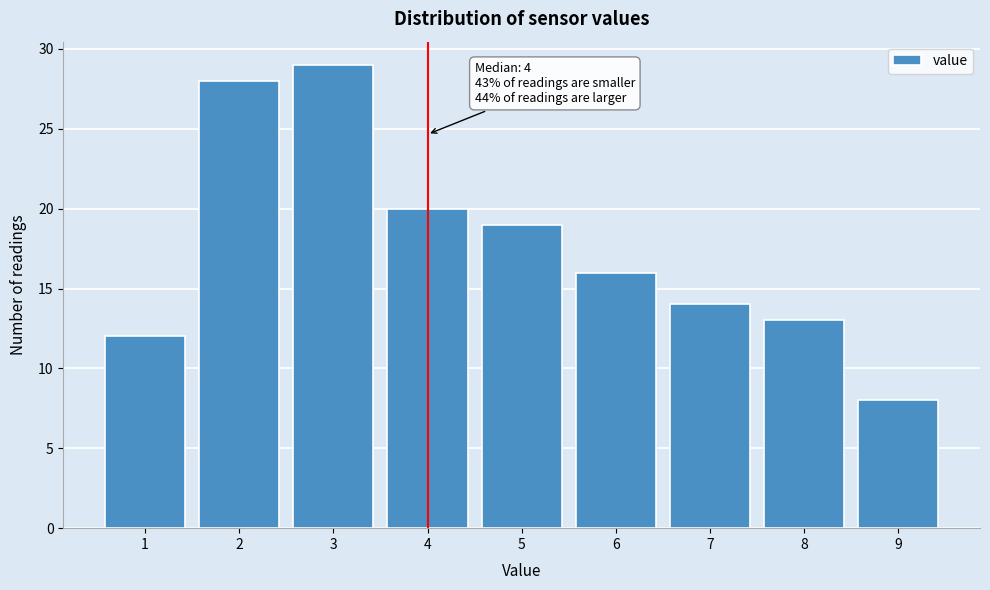

Reading right to left, extract all data points from this chart.

9=8	8=13	7=14	6=16	5=19	4=20	3=29	2=28	1=12